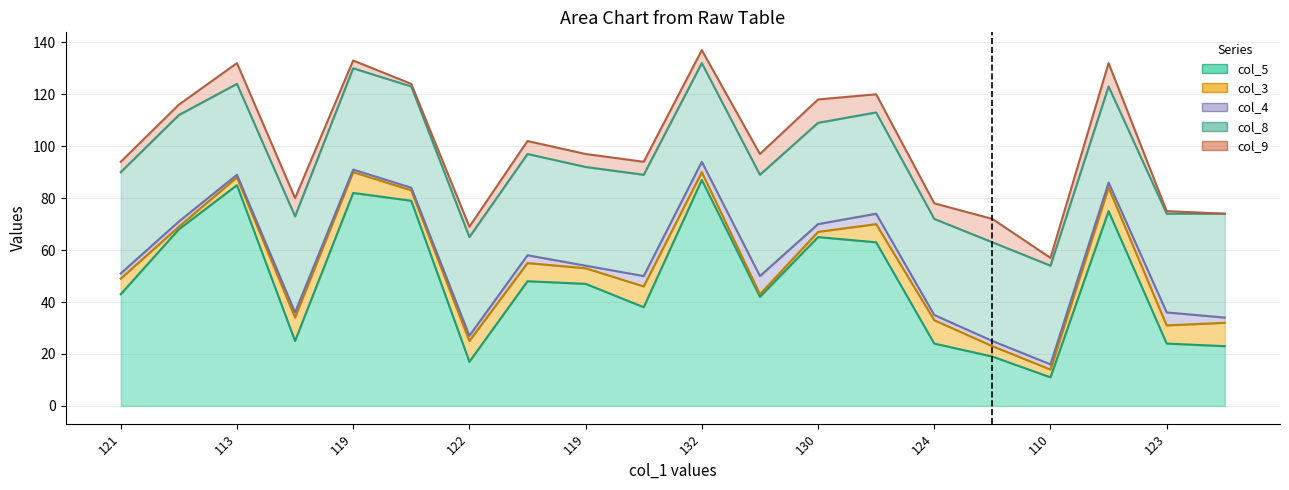

At 113, list the series in order from smallest to largest.

col_5 line, col_3 line, col_4 line, col_8 line, col_9 line